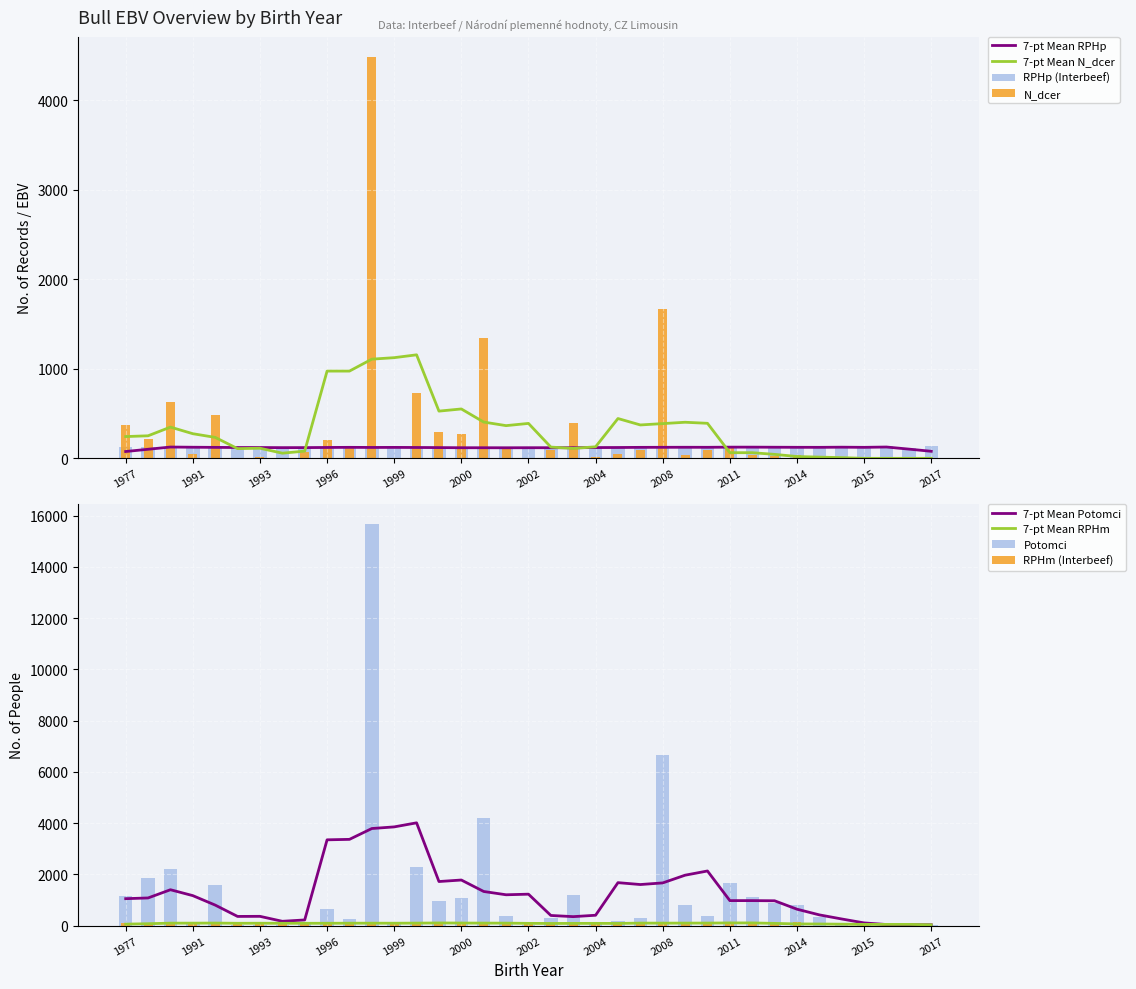

What is the value of the potomci bar at the 8th from the left?

12